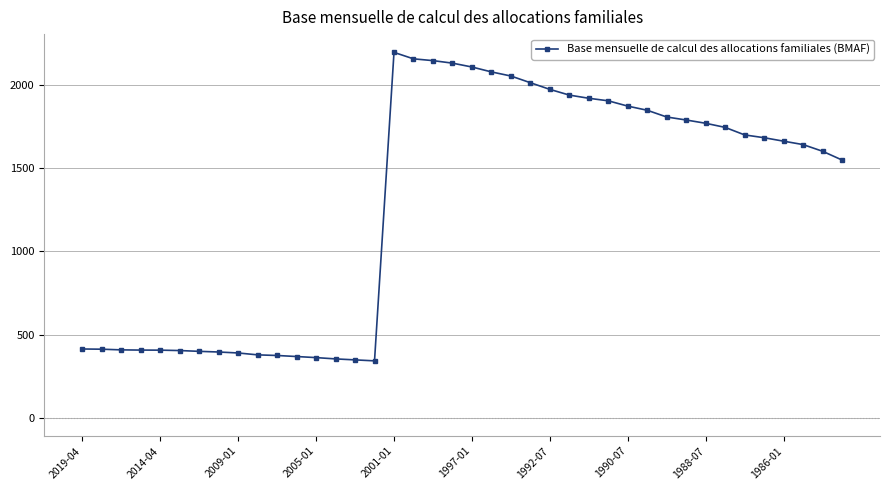

What is the difference between the second highest and second lowest values?

1809.9